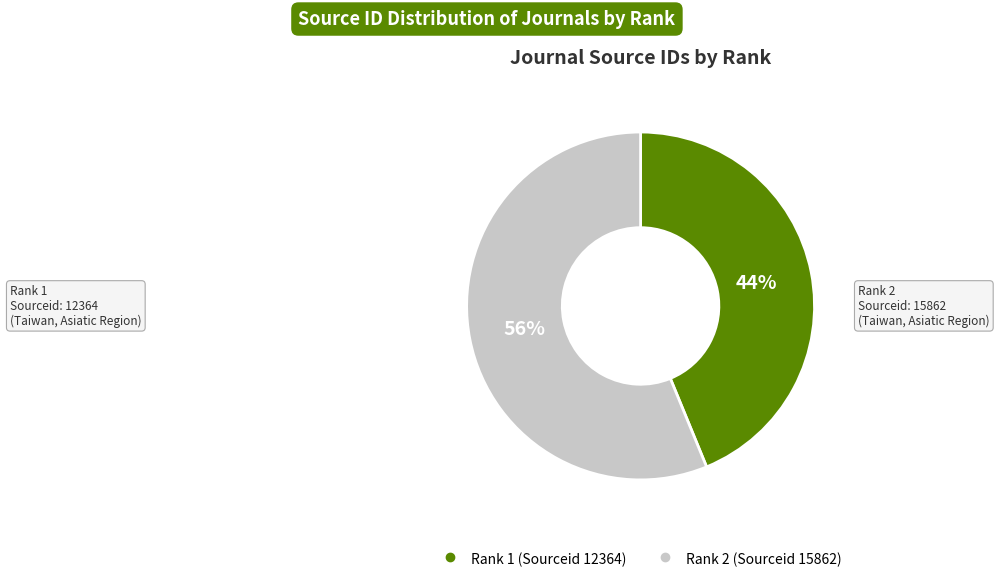

How many segments does this pie chart have?

2